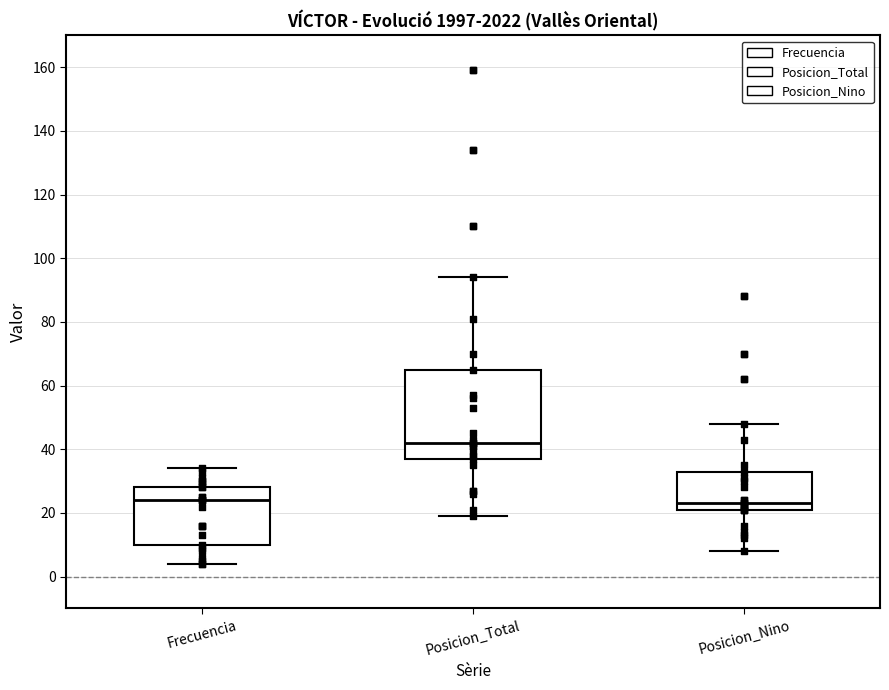

Reading left to right, read every box against the y-axis: the position of its median line, the range the box covers, and the ends of its whiskers. The values are not printed on the chart, so give them approximately, as read against the axis.

Frecuencia: median 24, box 10 to 28, whiskers 4 to 34
Posicion_Total: median 42, box 38 to 66, whiskers 20 to 94
Posicion_Nino: median 24, box 22 to 34, whiskers 8 to 48